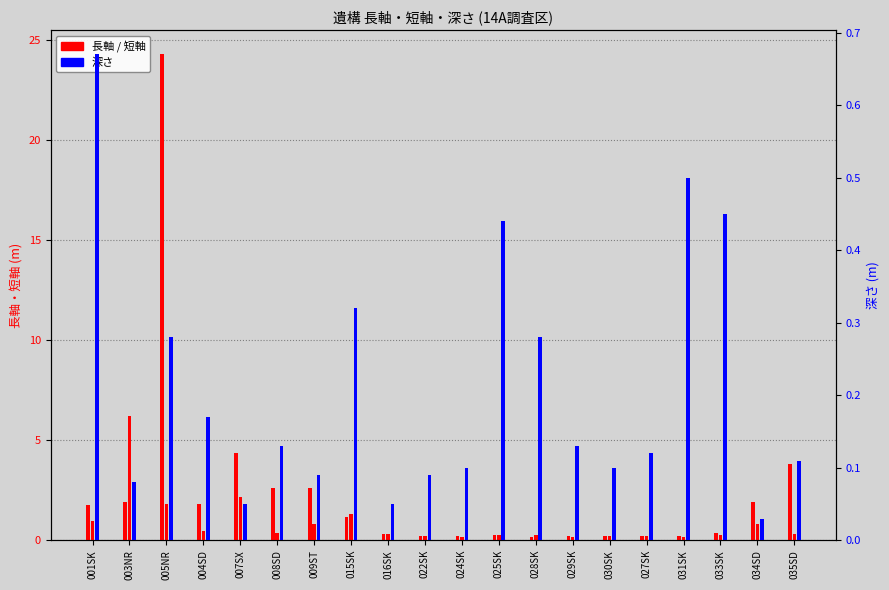

Between 015SK and 034SD, which series saw the biggest shift?

長軸